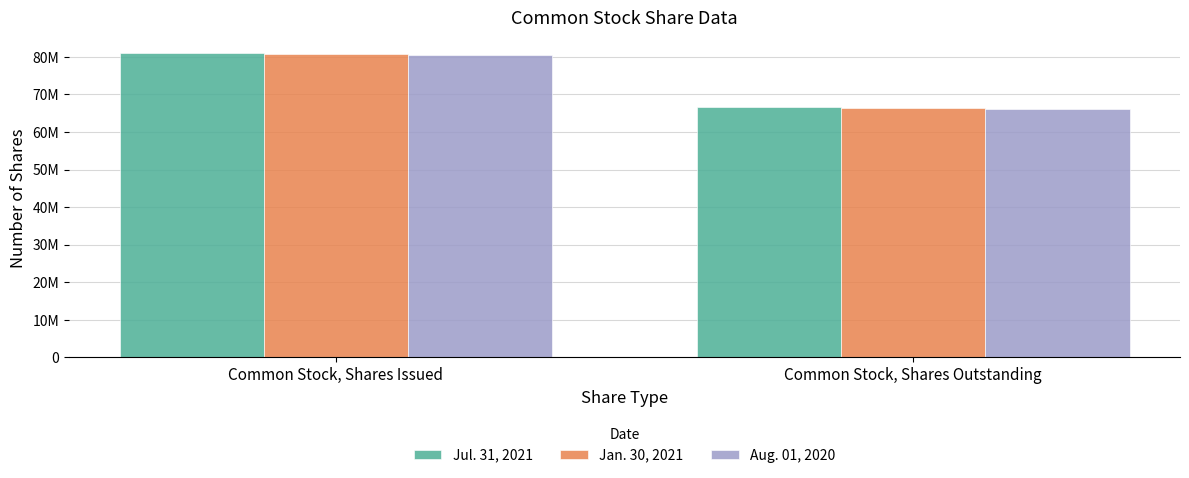

Reading left to right, what are all the values shown in this chart?

Jul. 31, 2021: 81041969	66724476
Jan. 30, 2021: 80661453	66386331
Aug. 01, 2020: 80414151	66163573